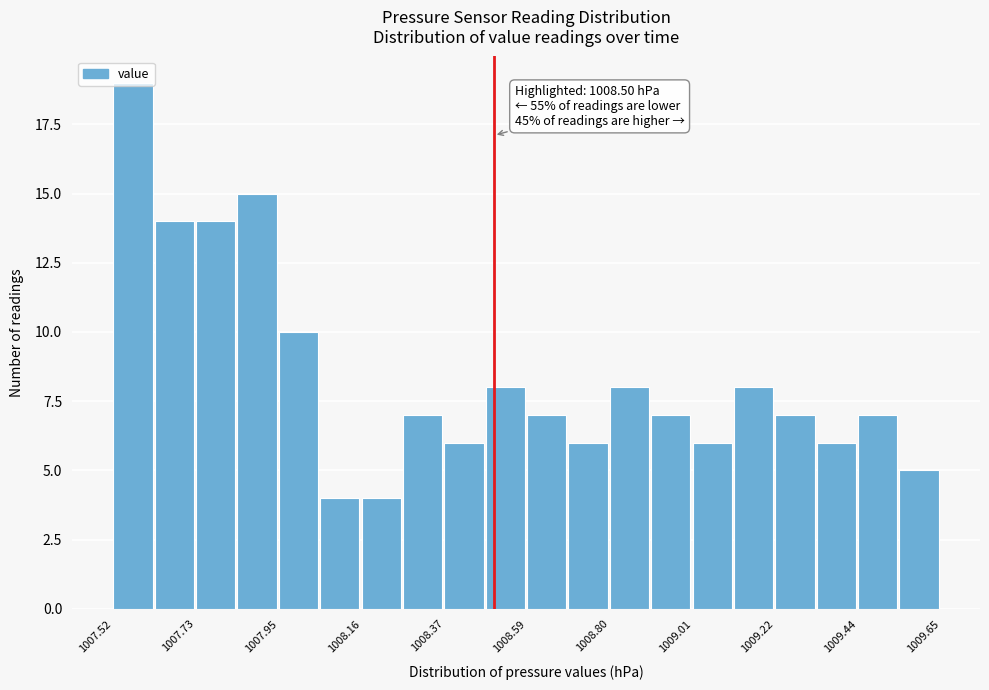

Around what value on the x-axis is the tallest bar? Give the approximate position of its centre, as read against the axis.

1007.55